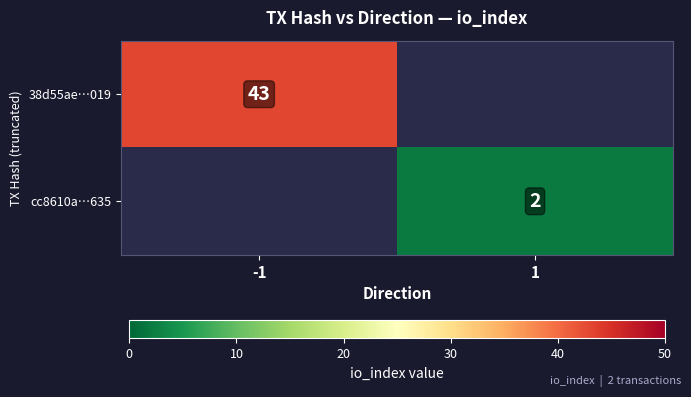

True or false: cc8610a…635 has a value of 3 at 1.

False